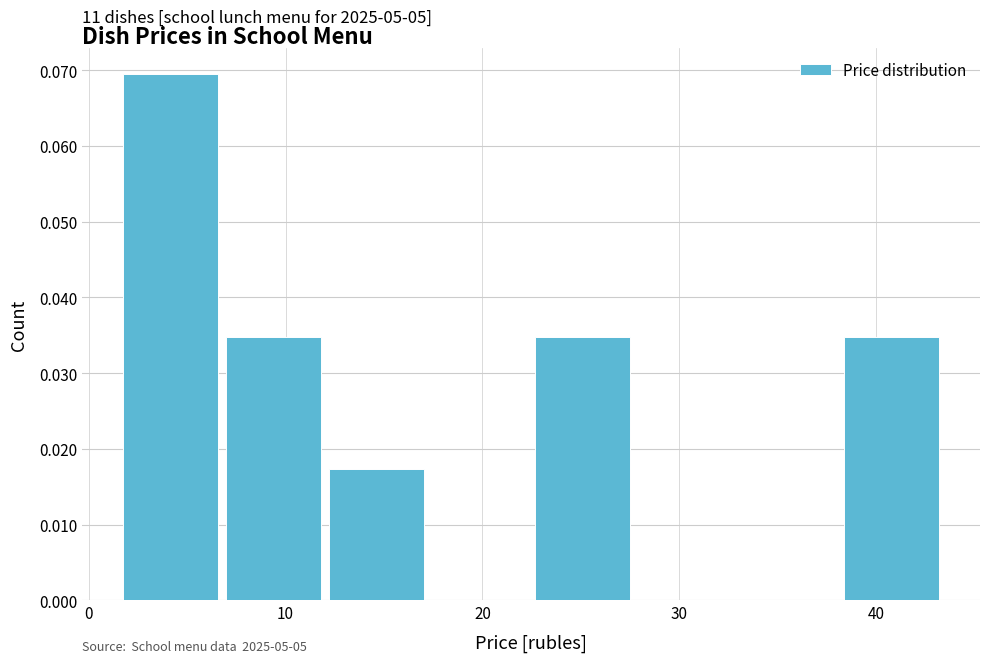

Which range on the x-axis has the tallest bar?

2 to 7